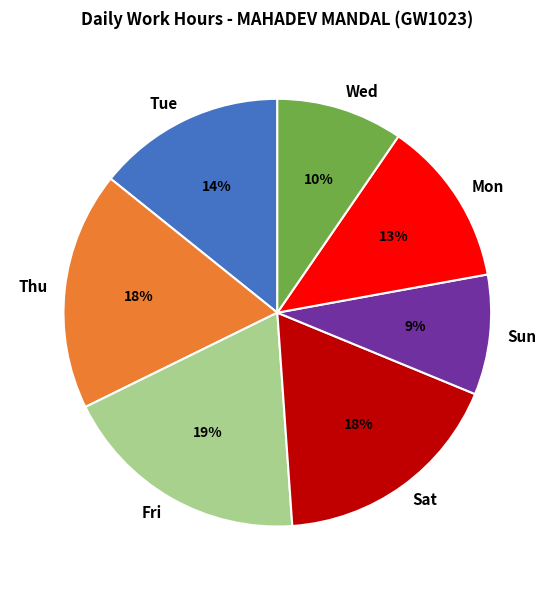

To the nearest percent, what is the average slice percentage?

14%